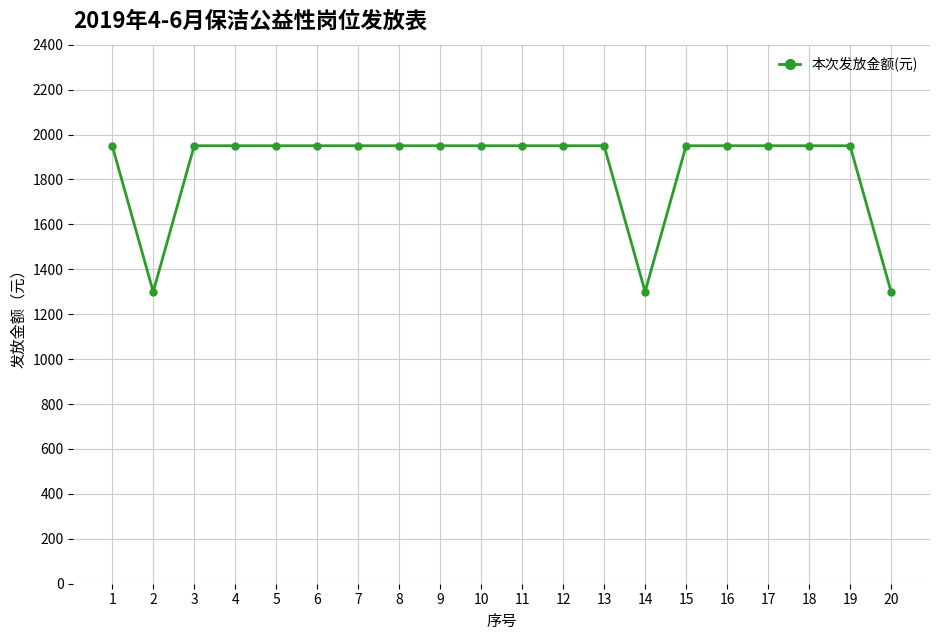

What is the minimum value shown in the chart?

1300